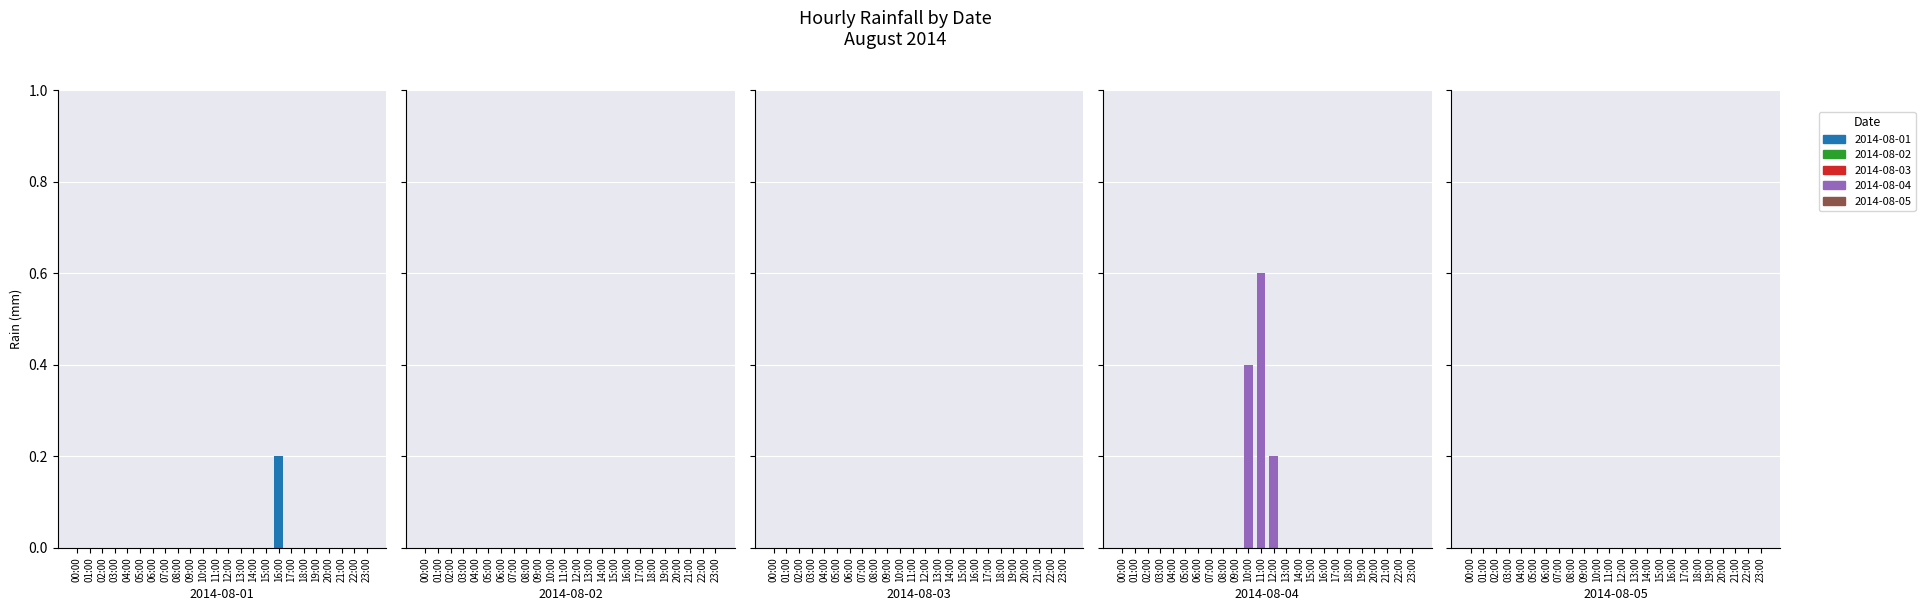

Does the chart contain any negative values?

No